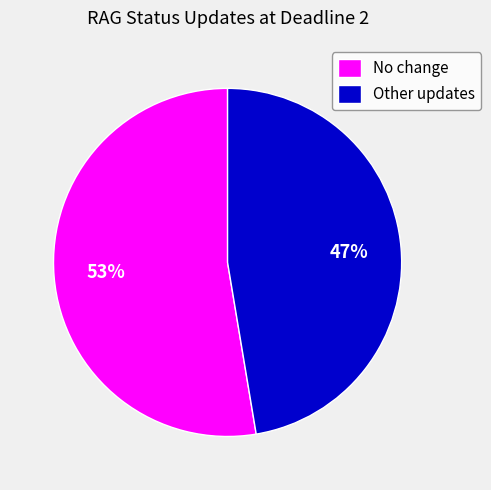

Is there any slice that represents more than half of the pie?

Yes